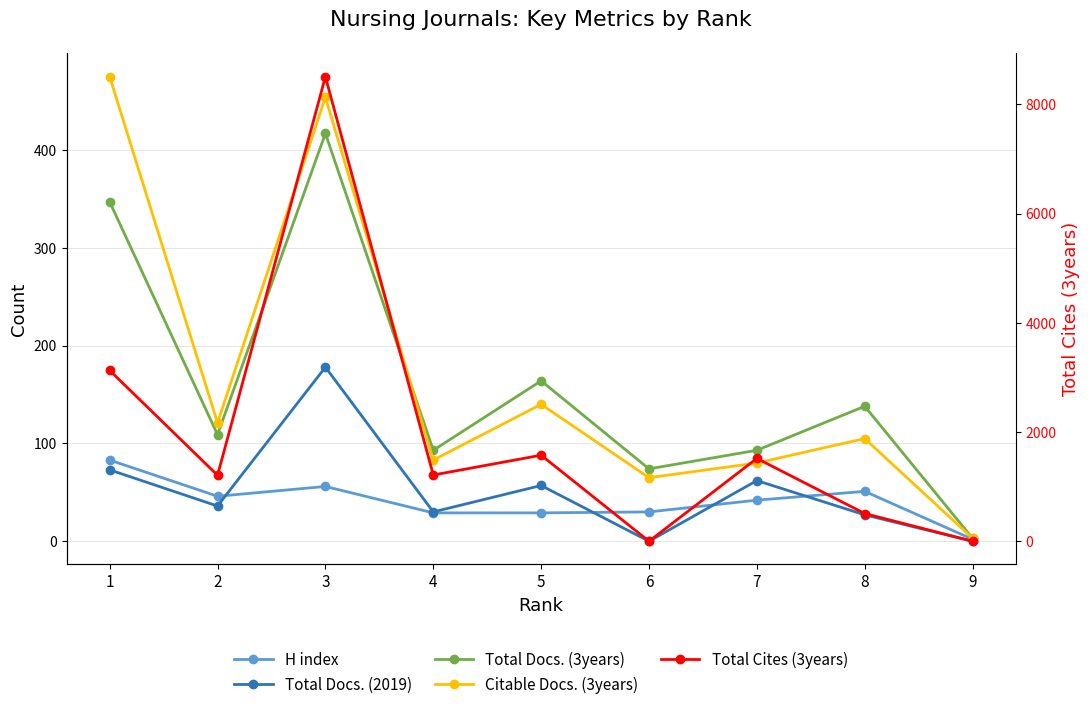

Does the chart display data point markers on the line(s)?

Yes